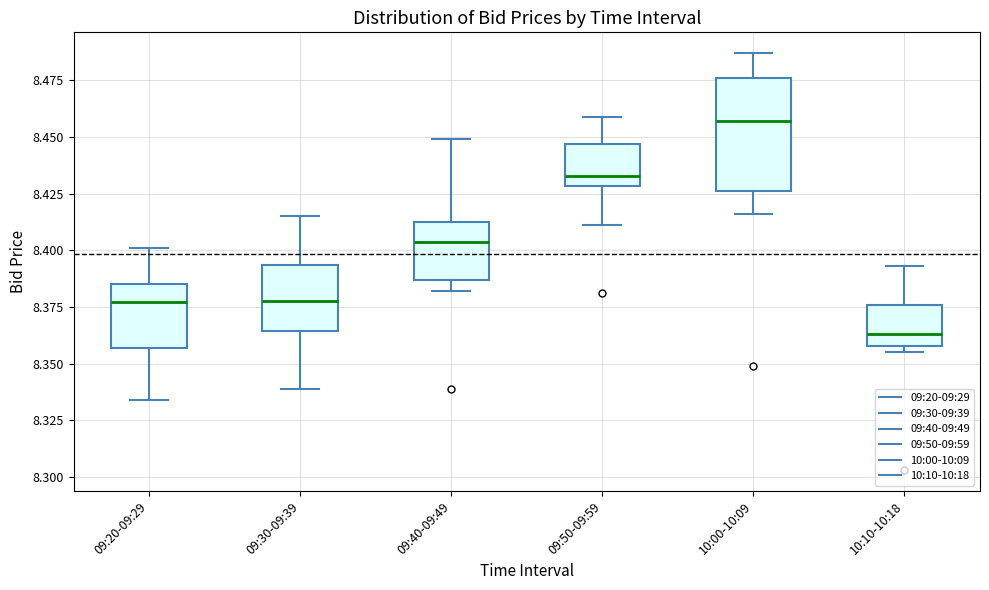

Which box is the tallest, from its lower edge to its upper edge?

10:00-10:09